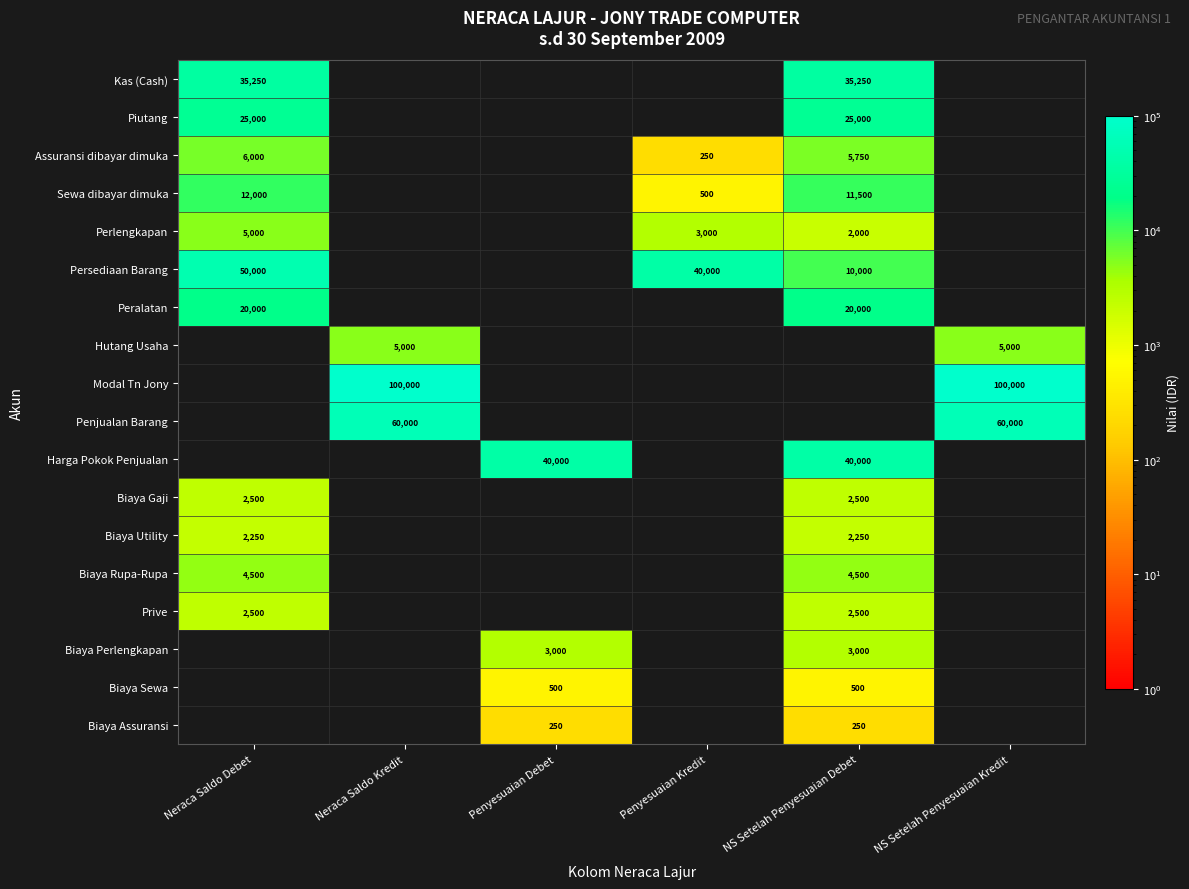

The value of Hutang Usaha at Neraca Saldo Kredit is 5000. True or false?

True